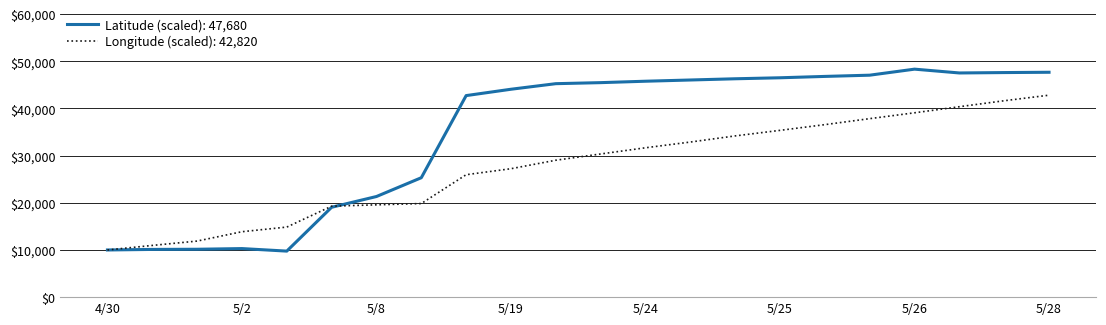

List the series in order of their overall mean, lowest first.

Longitude (scaled): 42,820, Latitude (scaled): 47,680